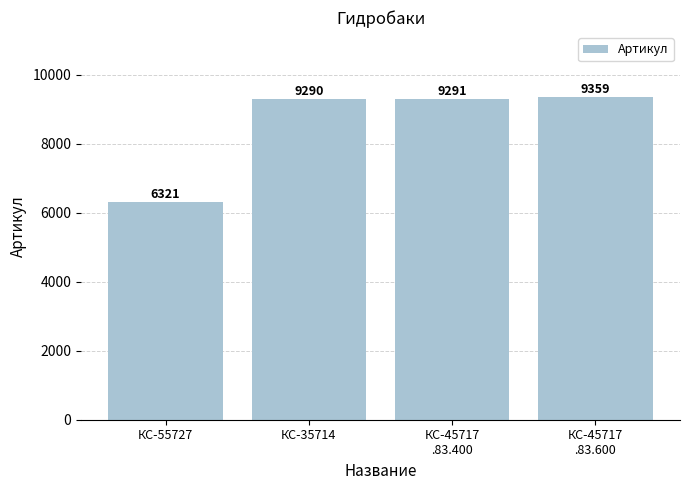

Which has a higher value, КС-45717
.83.400 or КС-45717
.83.600?

КС-45717
.83.600